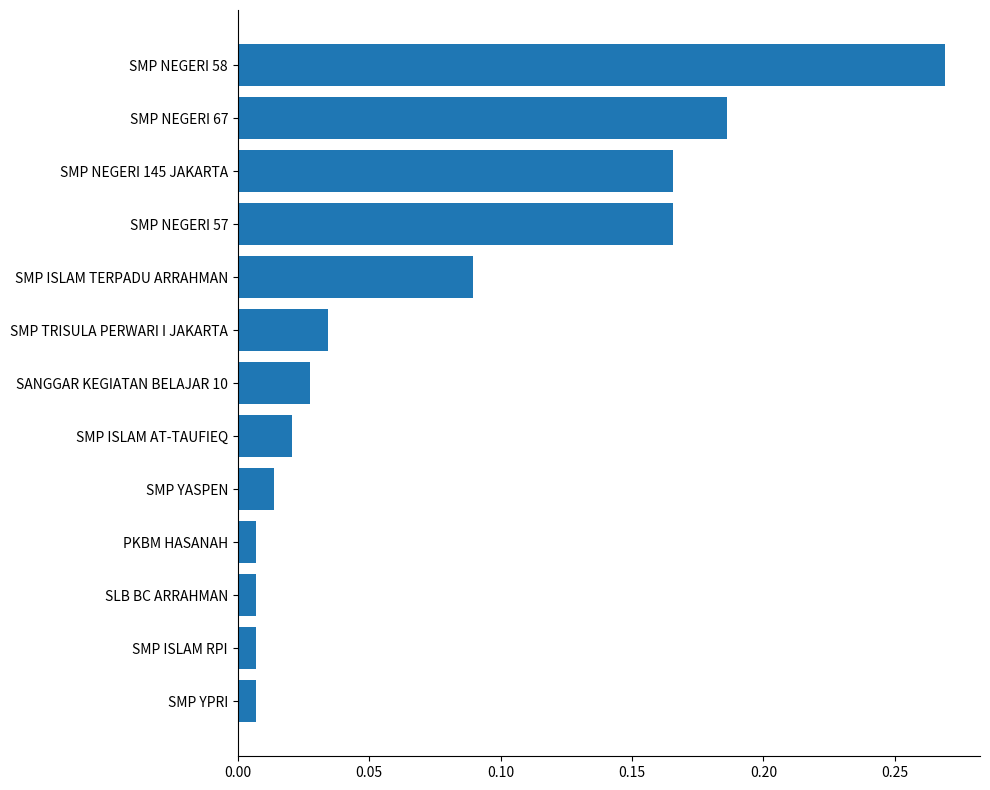

Count the number of data series in this chart.

1